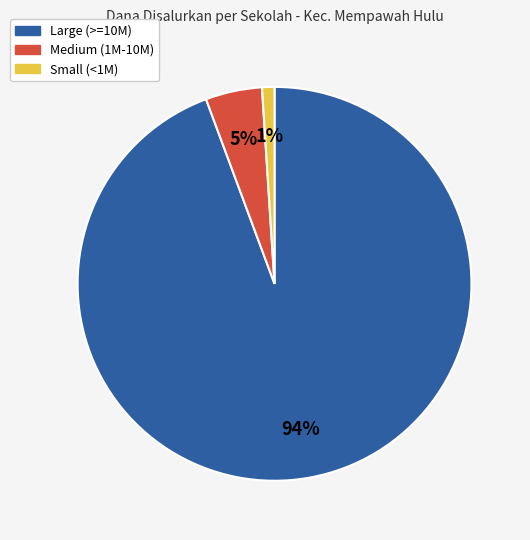

Does any single category account for the majority?

Yes